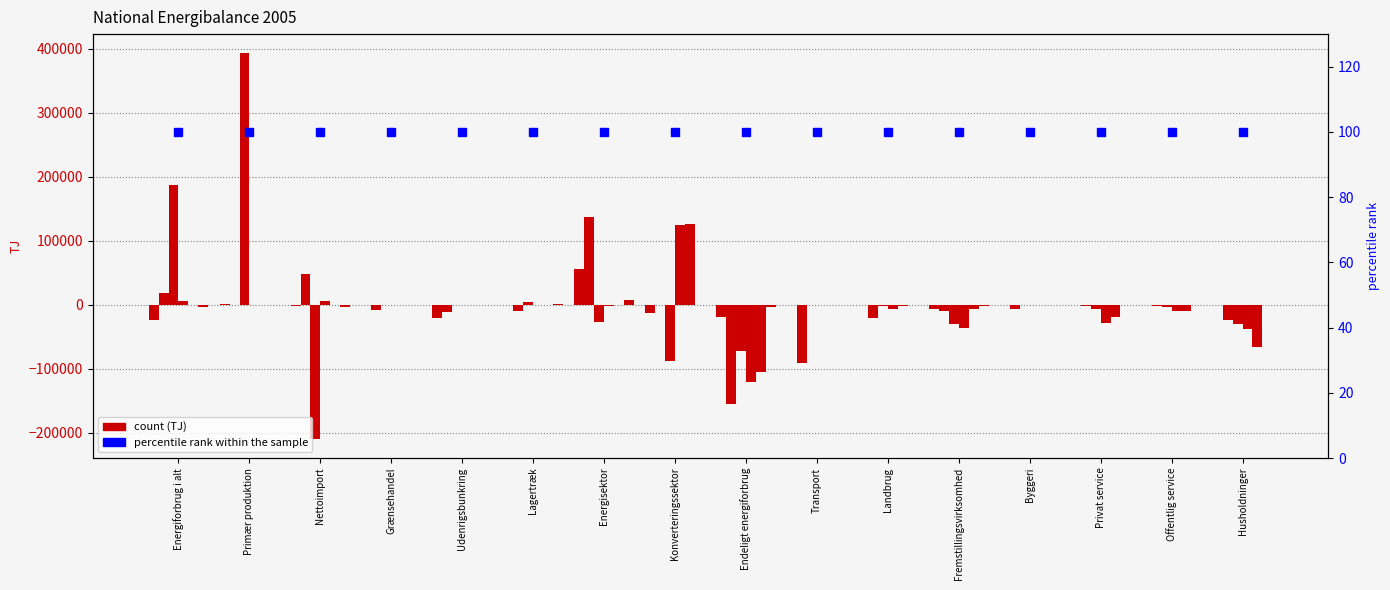

What is the total value across all series at Privat service?

-57107